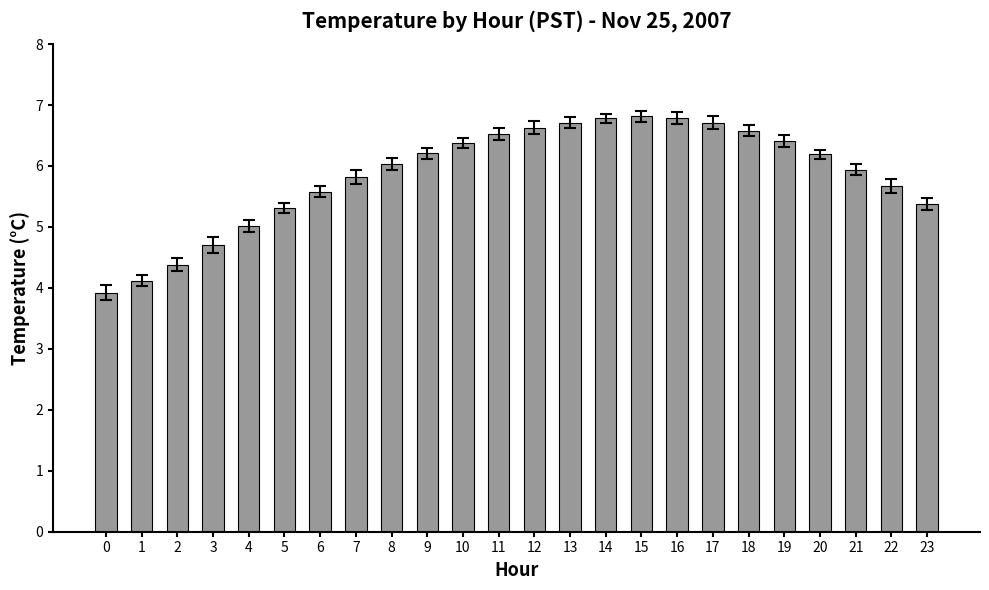

What is the difference between the maximum and second lowest values?

2.7